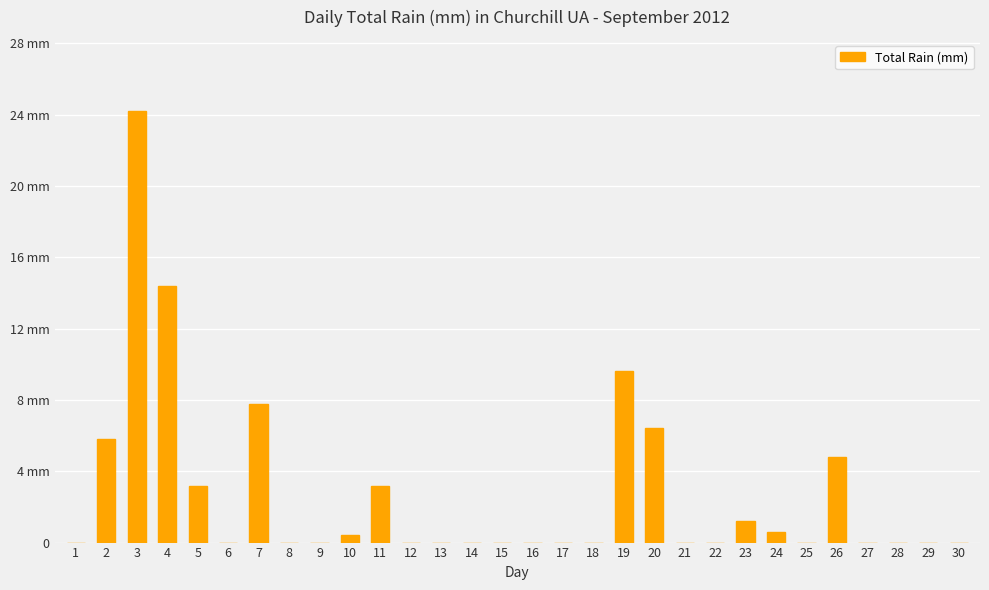

What is the sum of all values?

81.6